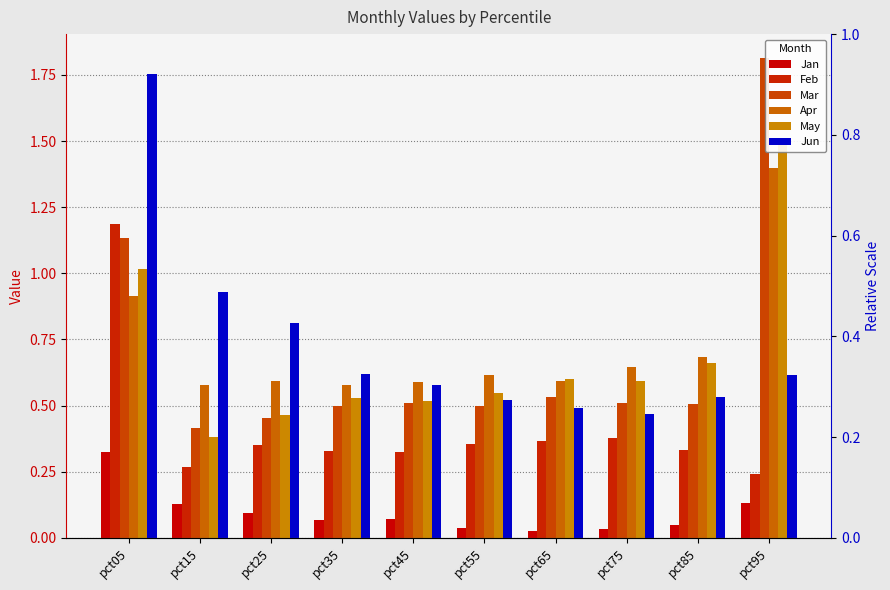

Between pct95 and pct15, which is larger?

pct95